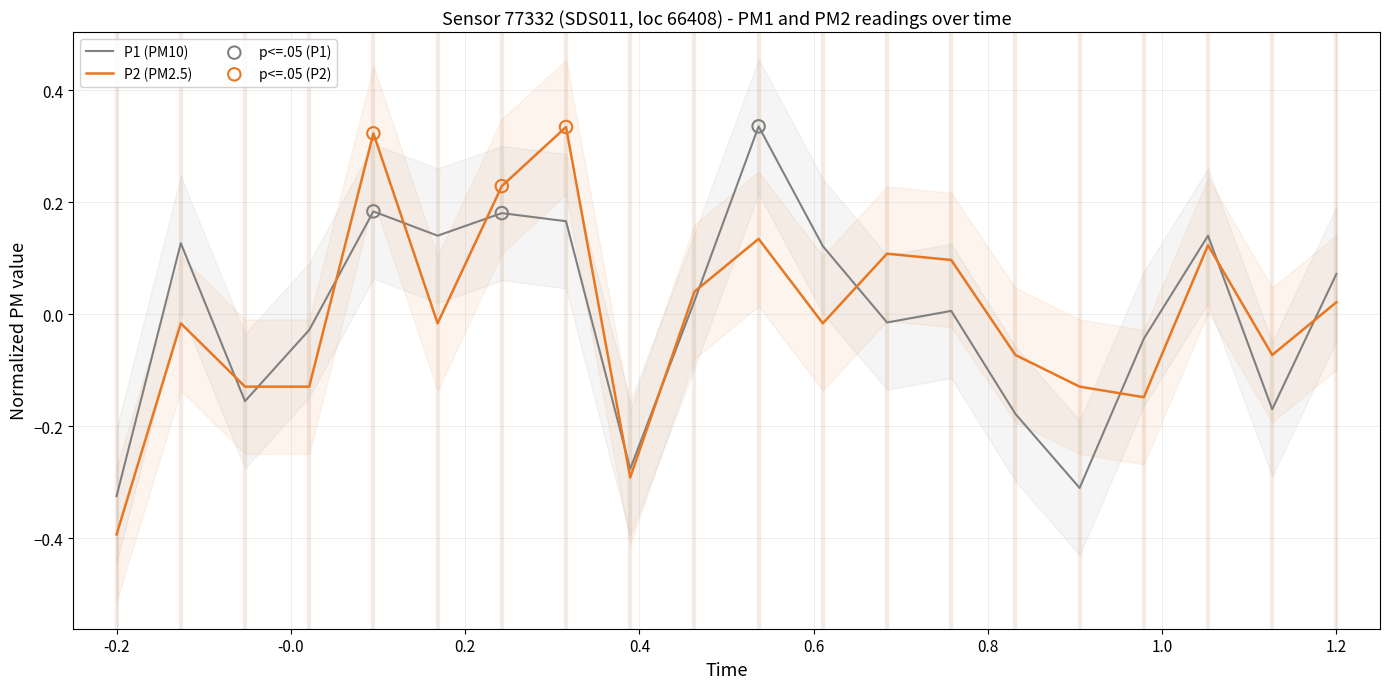

Which series reaches the minimum Y coordinate?

P2